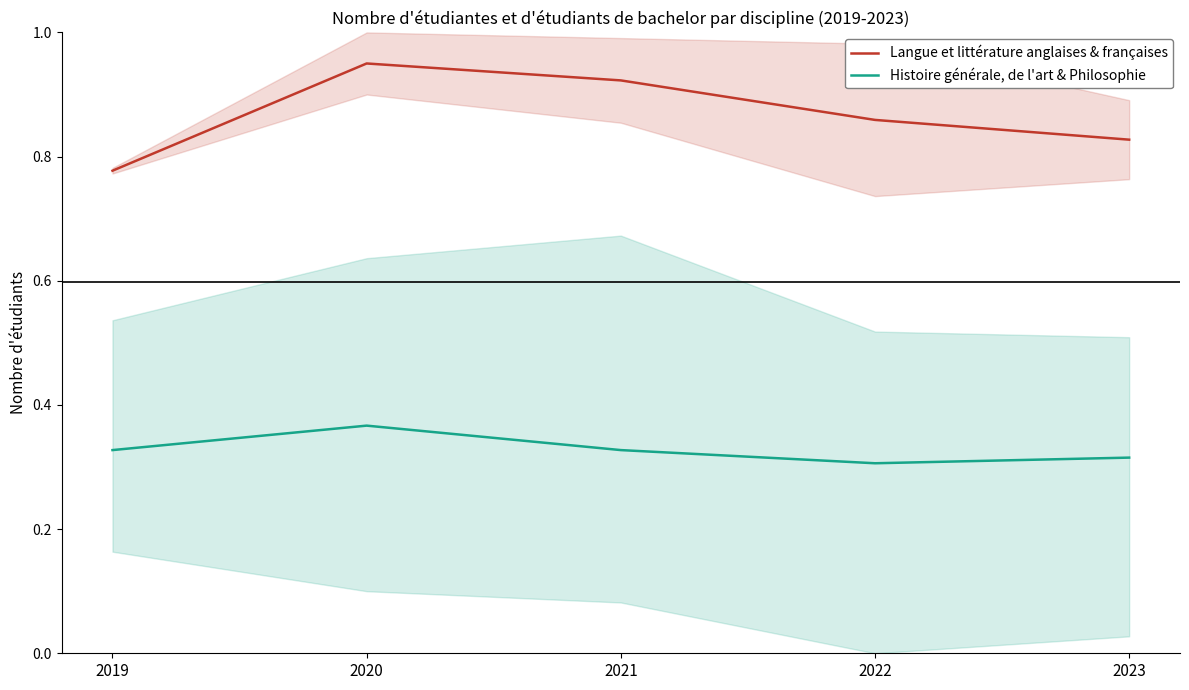

Rank the series at 2019 from lowest to highest value.

Histoire générale, de l'art & Philosophie, Langue et littérature anglaises & françaises